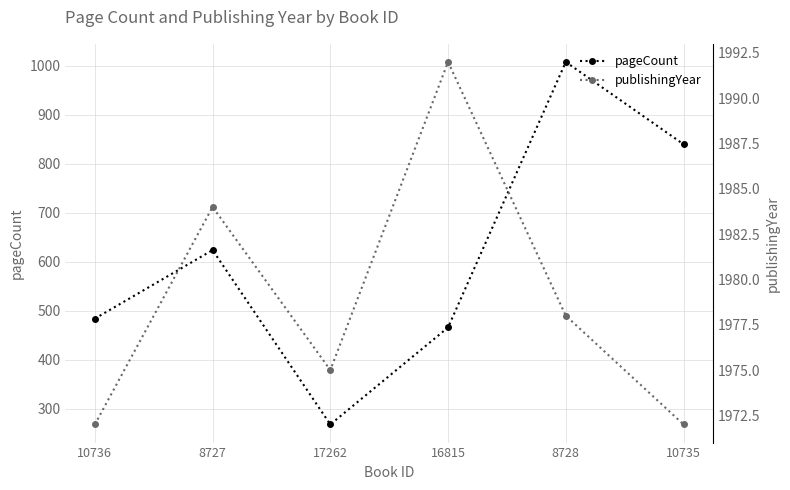

What is the label of the 2nd point from the right?

8728